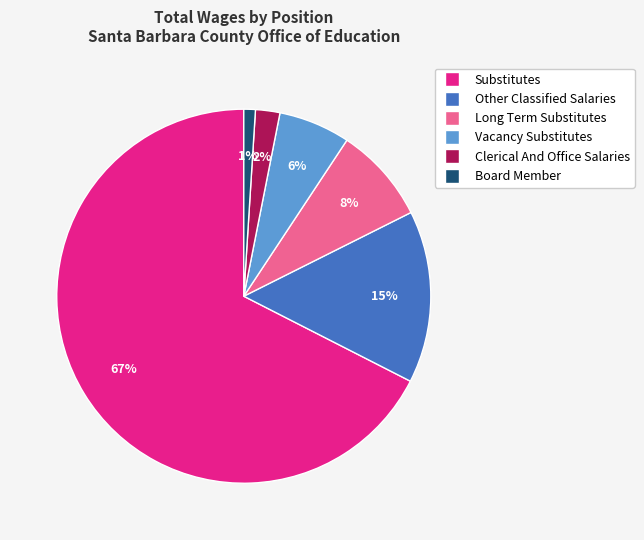

Is there any slice that represents more than half of the pie?

Yes